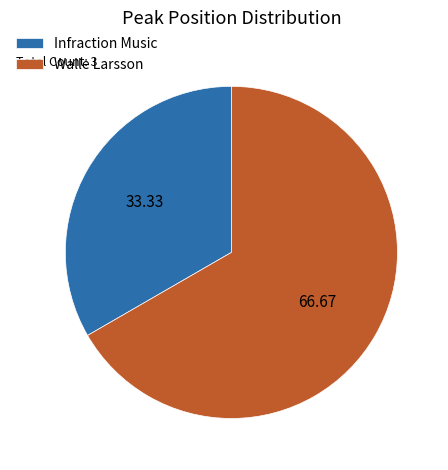

What is the majority slice?

Walle Larsson